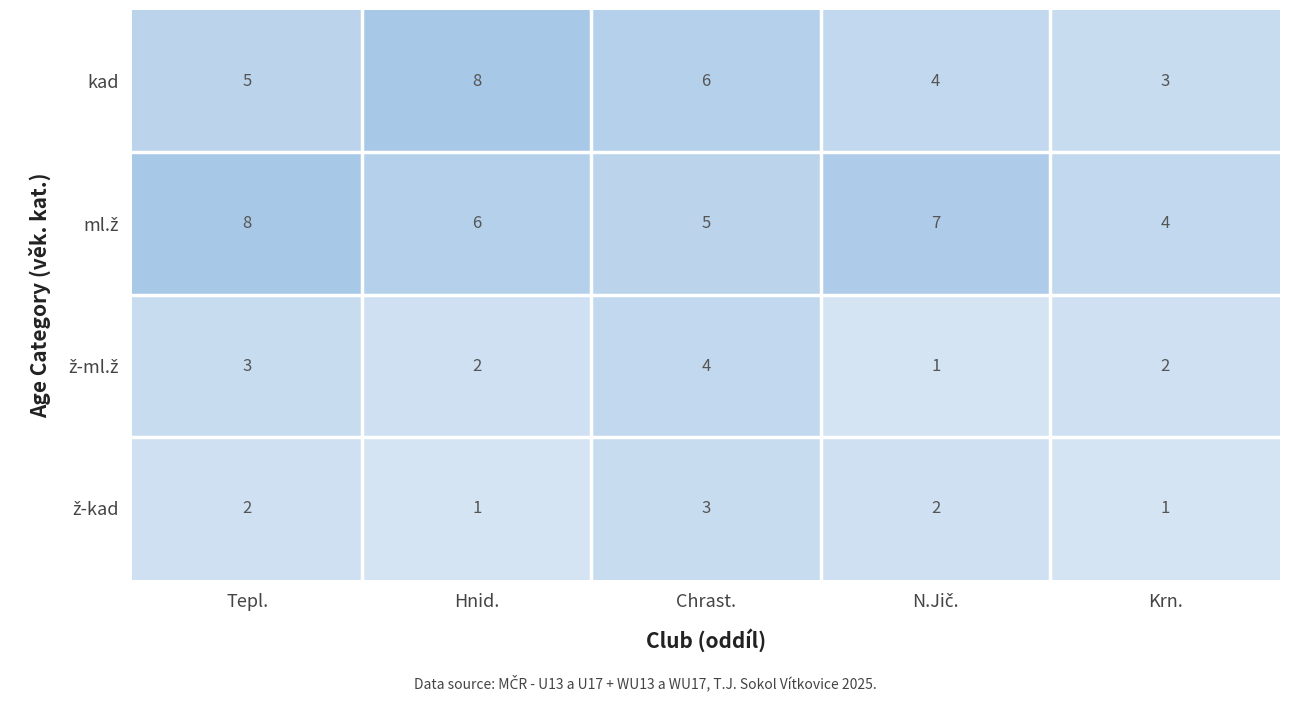

What is the spread (max minus min) of values at Tepl.?

6